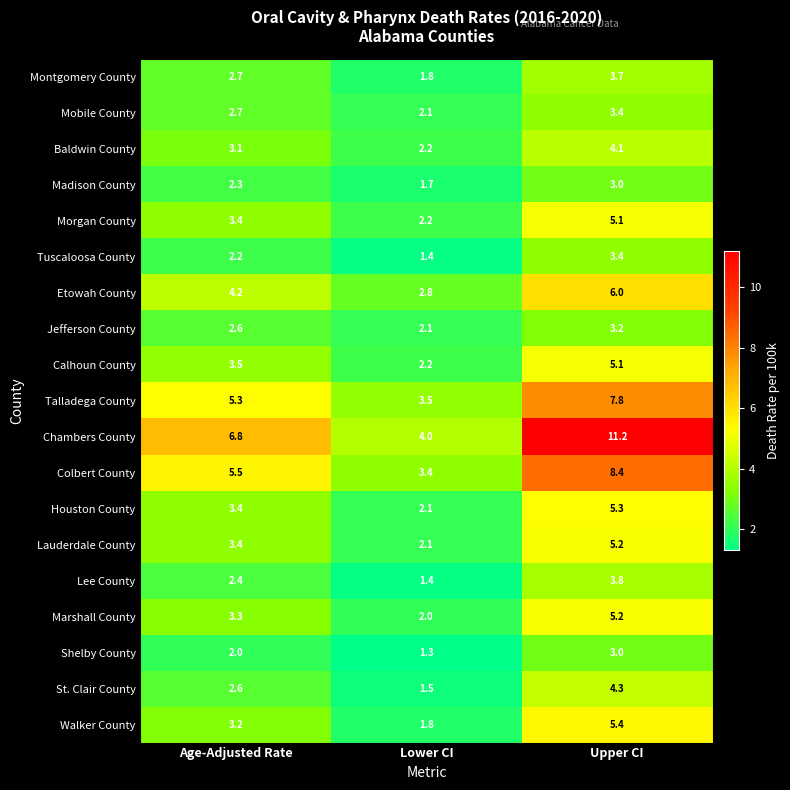

Rank the categories by Marshall County value from highest to lowest.

Upper CI, Age-Adjusted Rate, Lower CI